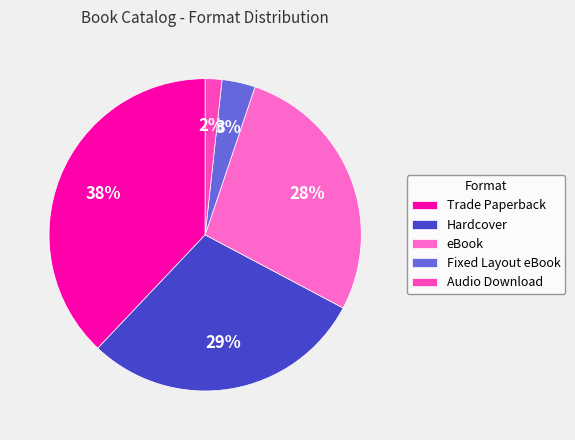

What is the total percentage of Fixed Layout eBook and Trade Paperback?

41.4%